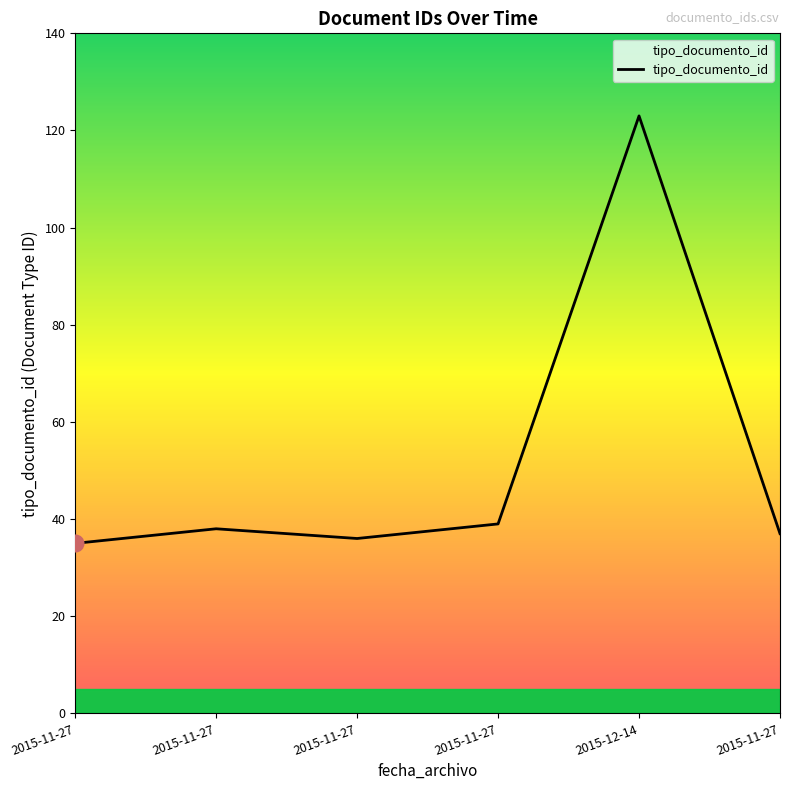

At which category does the data reach its first local valley?

2015-11-27